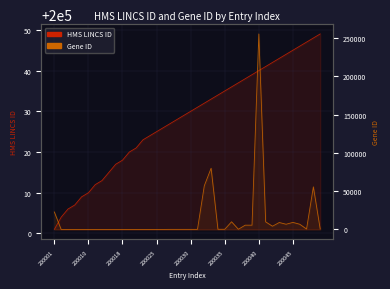

Rank the series by their average value, from lowest to highest.

Gene ID, HMS LINCS ID